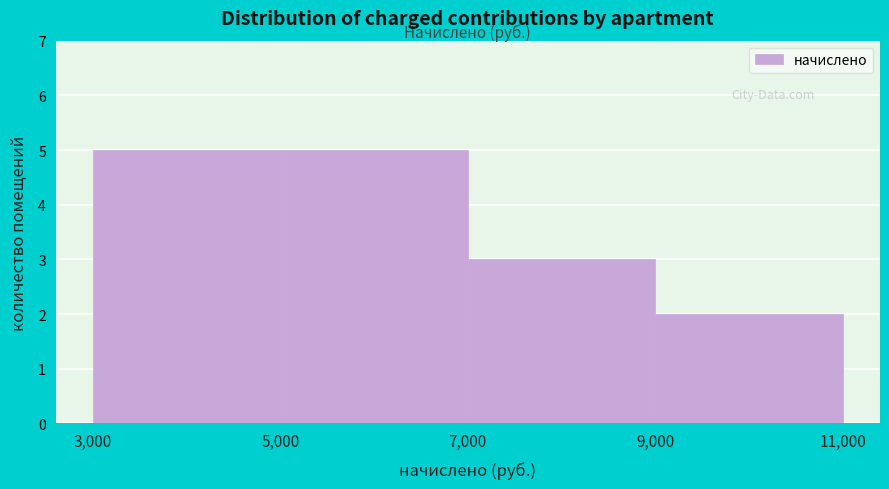

What is the height of the bar covering 7,000 to 9,000 on the x-axis? The values are not printed on the chart, so give them approximately, as read against the axis.

3